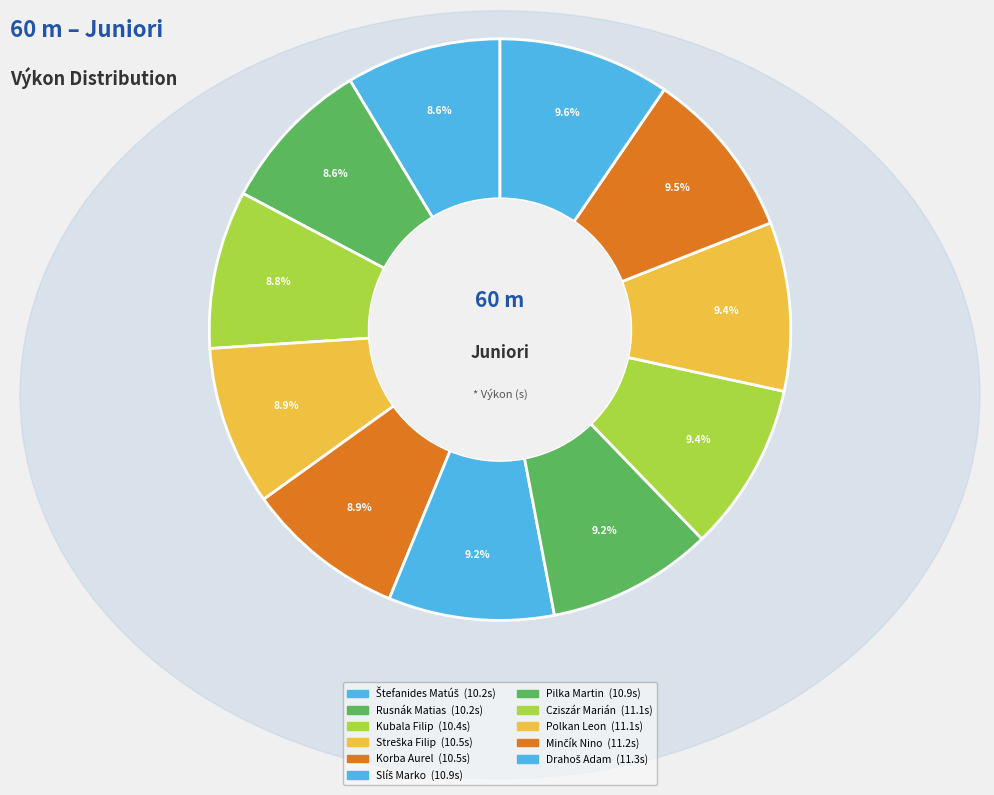

What is the smallest slice in the pie chart?

Štefanides Matúš